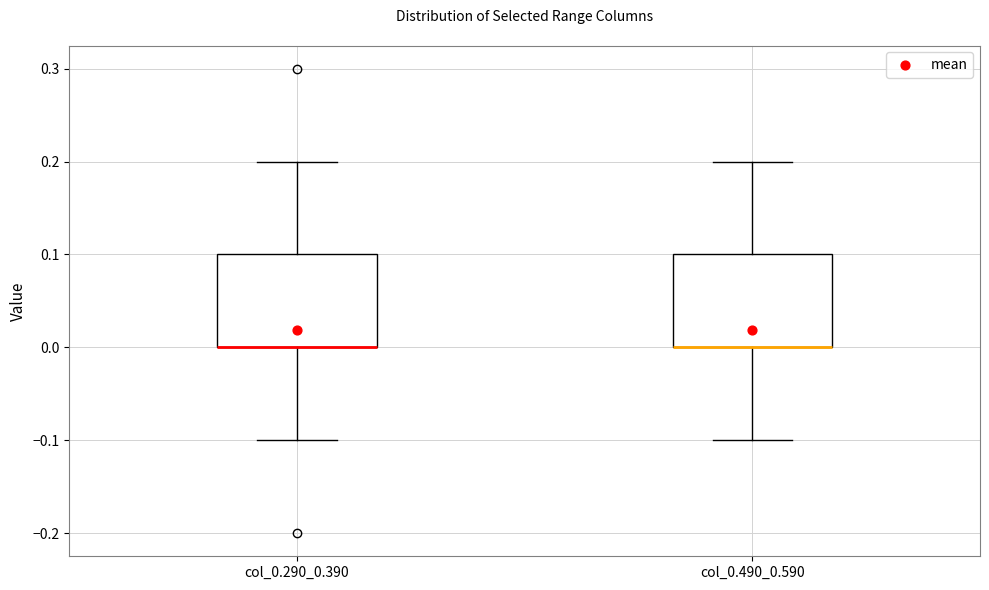

Reading left to right, transcribe this box plot: for each box, give where its median line is, the range the box spans, and where its two whiskers end, as read against the y-axis. The values are not printed on the chart, so give them approximately, as read against the axis.

col_0.290_0.390: median 0.0 (drawn on the box's lower edge), box 0.0 to 0.1, whiskers -0.1 to 0.2
col_0.490_0.590: median 0.0 (drawn on the box's lower edge), box 0.0 to 0.1, whiskers -0.1 to 0.2